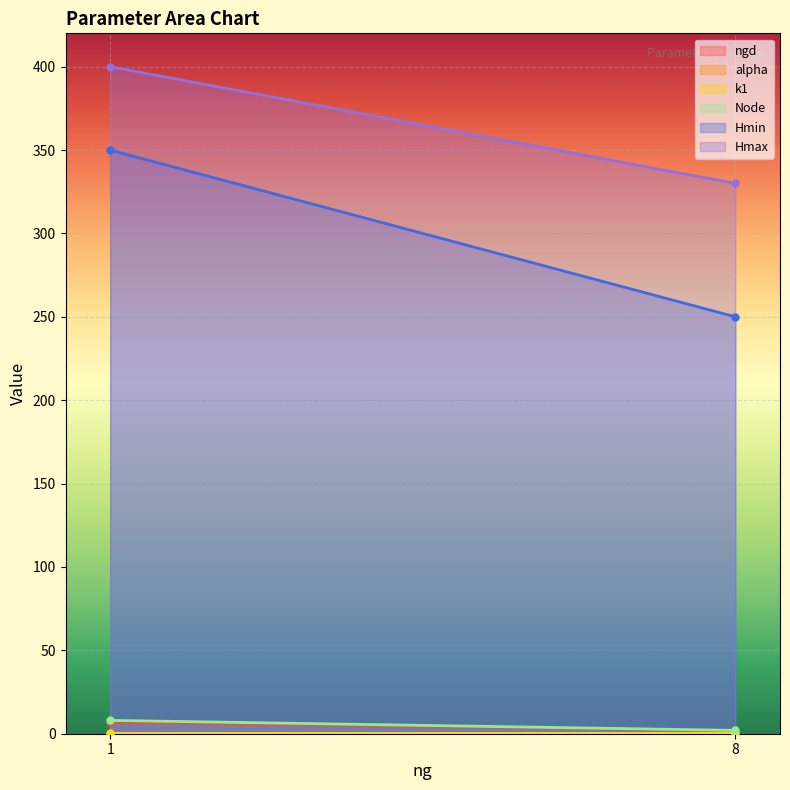

Reading right to left, extract all data points from this chart.

ngd: 2.0	7.0
alpha: 0.2	0.1
k1: 0.2	0.2
Node: 2.0	8.0
Hmin: 250.0	350.0
Hmax: 330.0	400.0